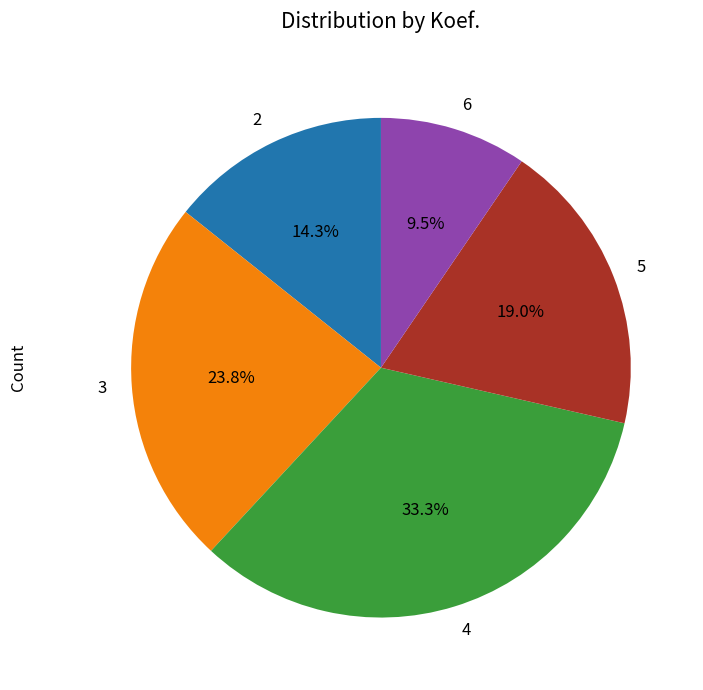

Is the sum of 2 and 6 greater than half?

No